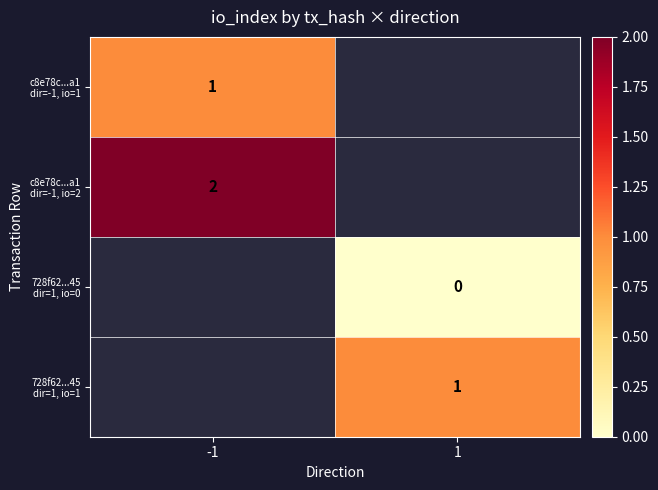

What is the maximum value shown in the chart?

2.0